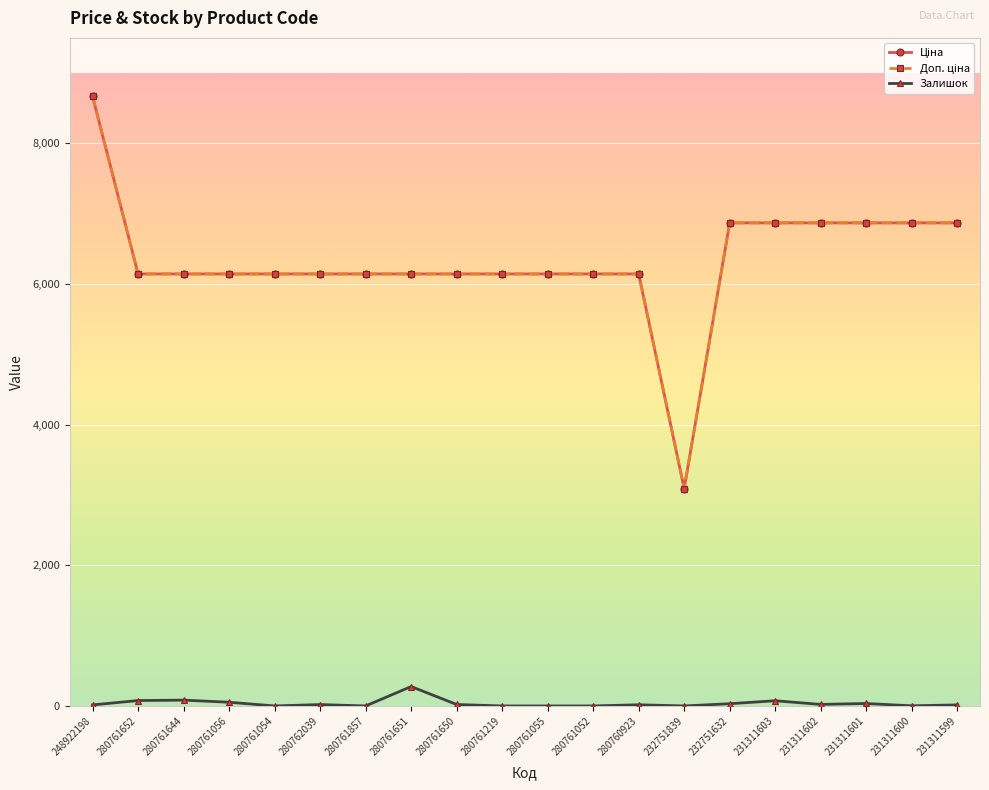

At which category is the sum across all series the highest?

248922198